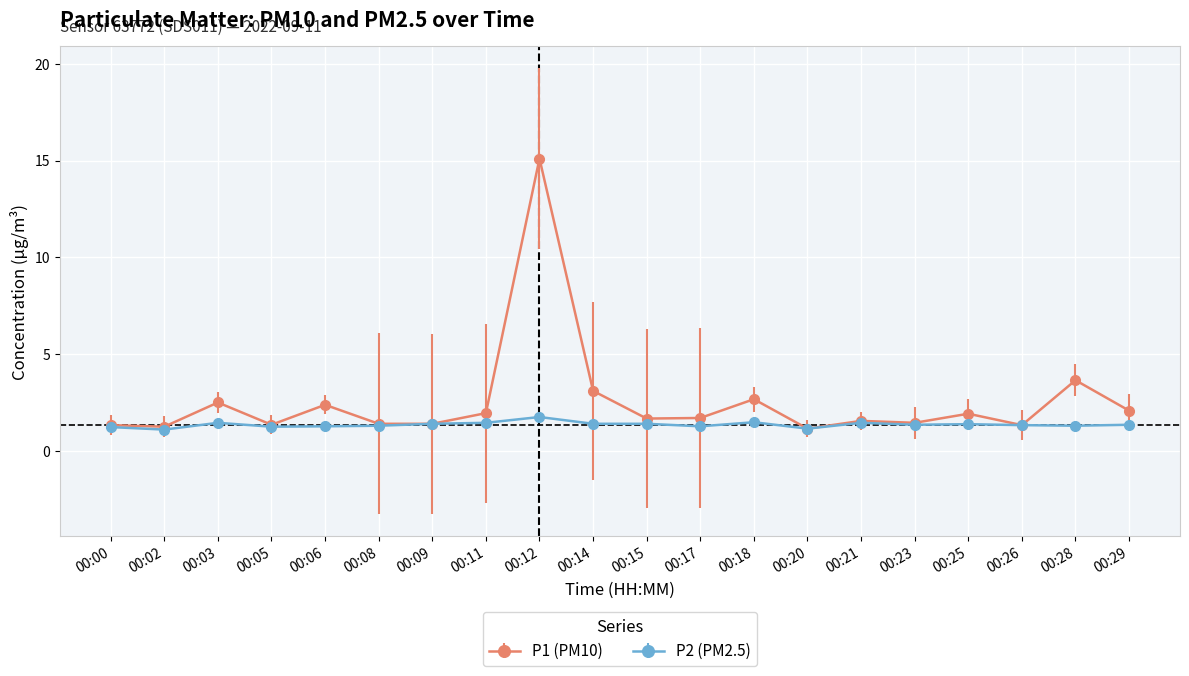

The value of P1 (PM10) at 00:26 is 1.3. True or false?

True